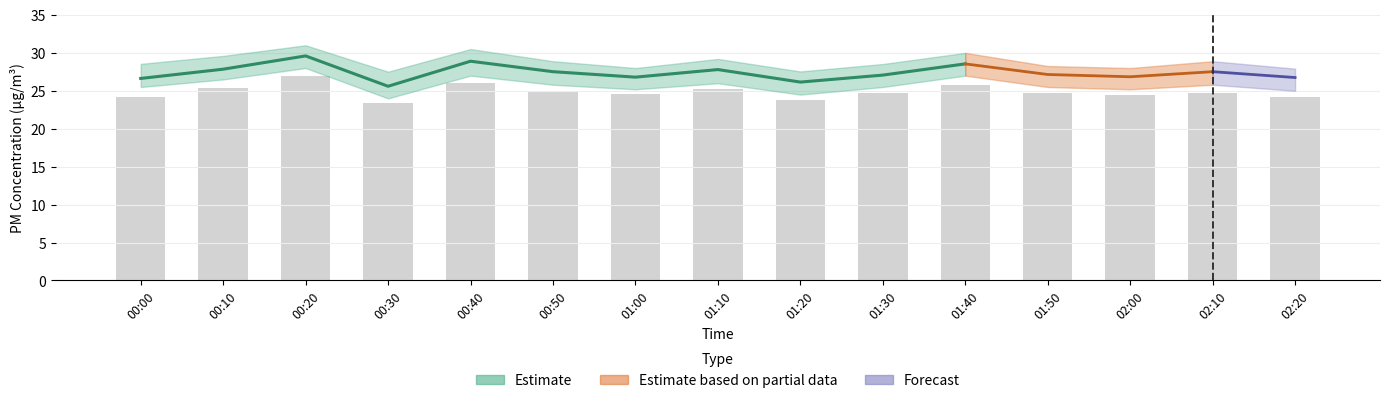

True or false: the data shows 26.1 at 00:40.

True